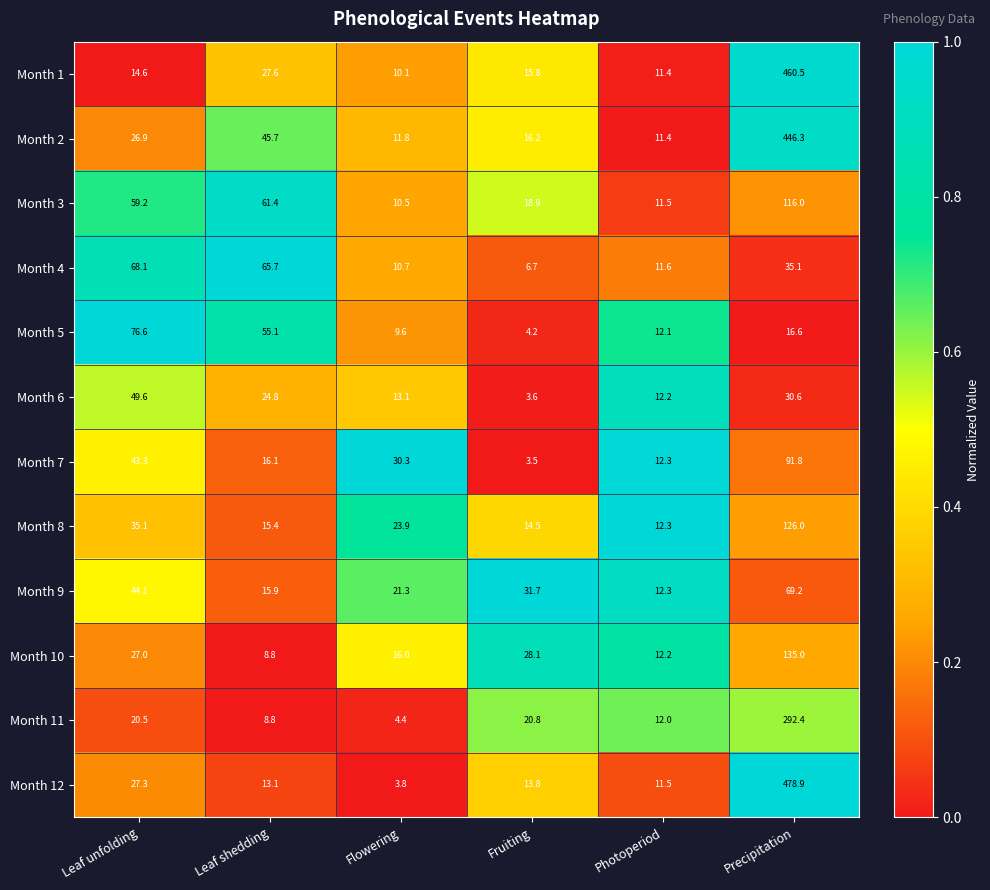

At which category is the sum across all series the highest?

Precipitation